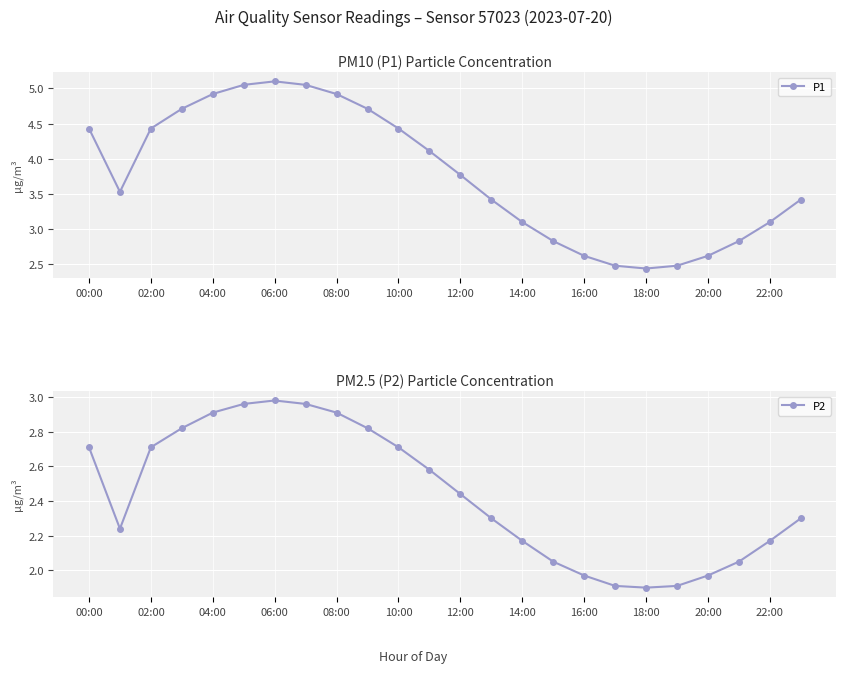

What is the difference between the maximum and second lowest values in the P1 series?

2.6